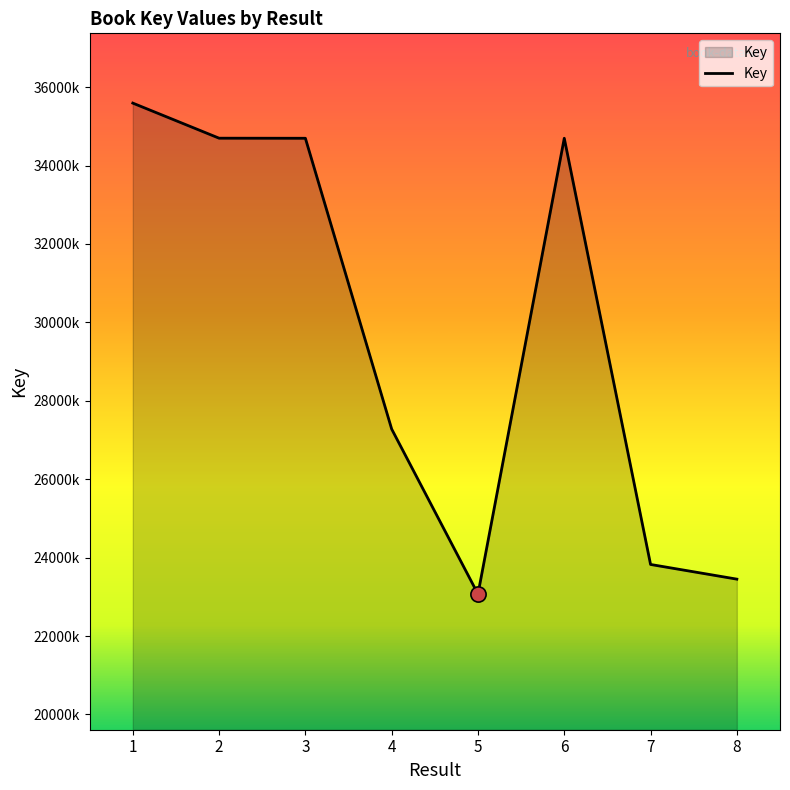

Does the chart have visible grid lines?

No